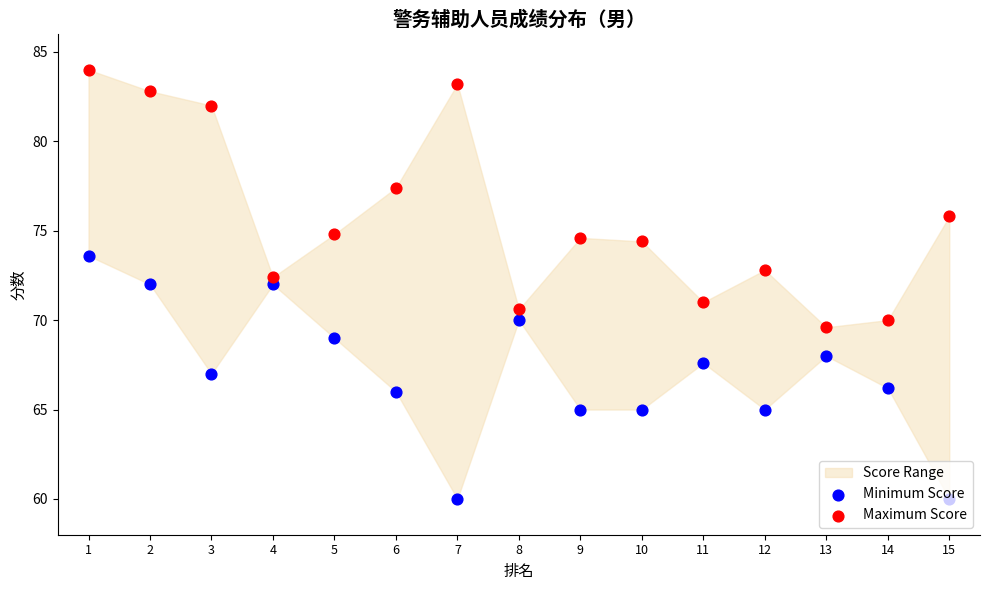

At how many categories does at least one series exceed 79?

4